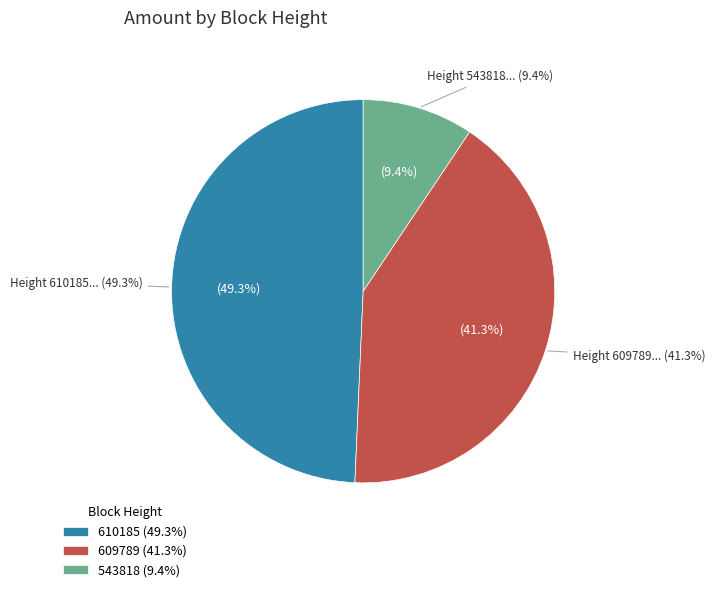

Is 610185 the majority of the pie?

No